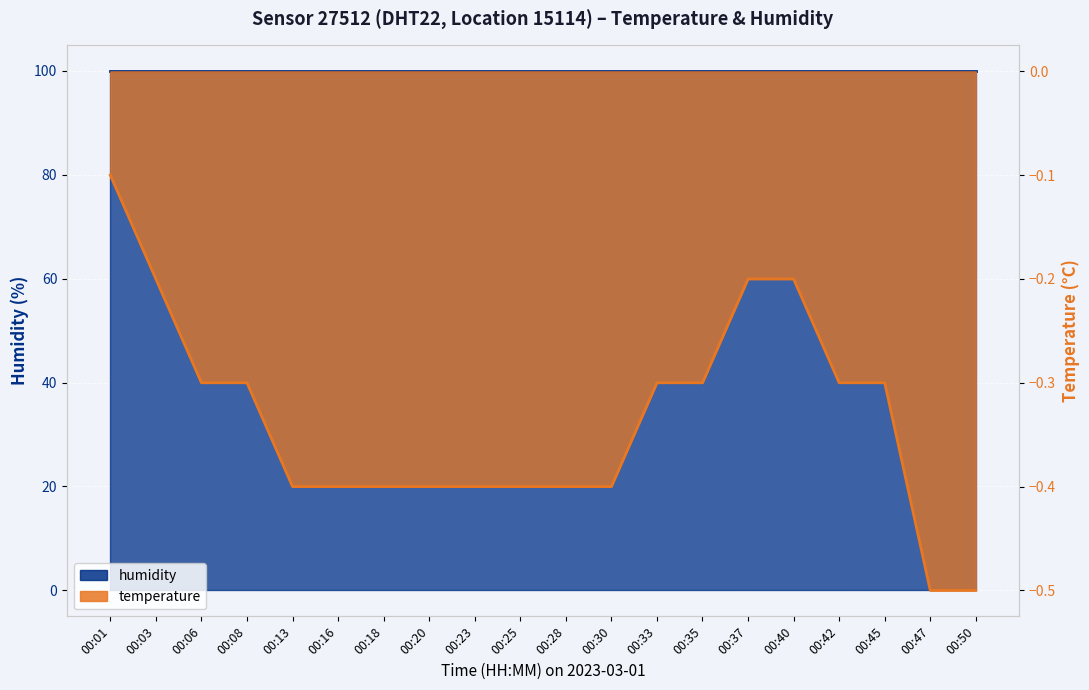

Where is the data nearest to the value 0?

00:01